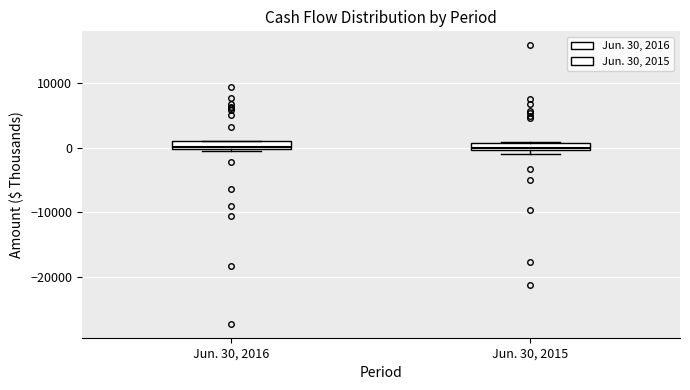

Where is the lower edge of the box for Jun. 30, 2016 on the y-axis? The values are not printed on the chart, so give them approximately, as read against the axis.

0